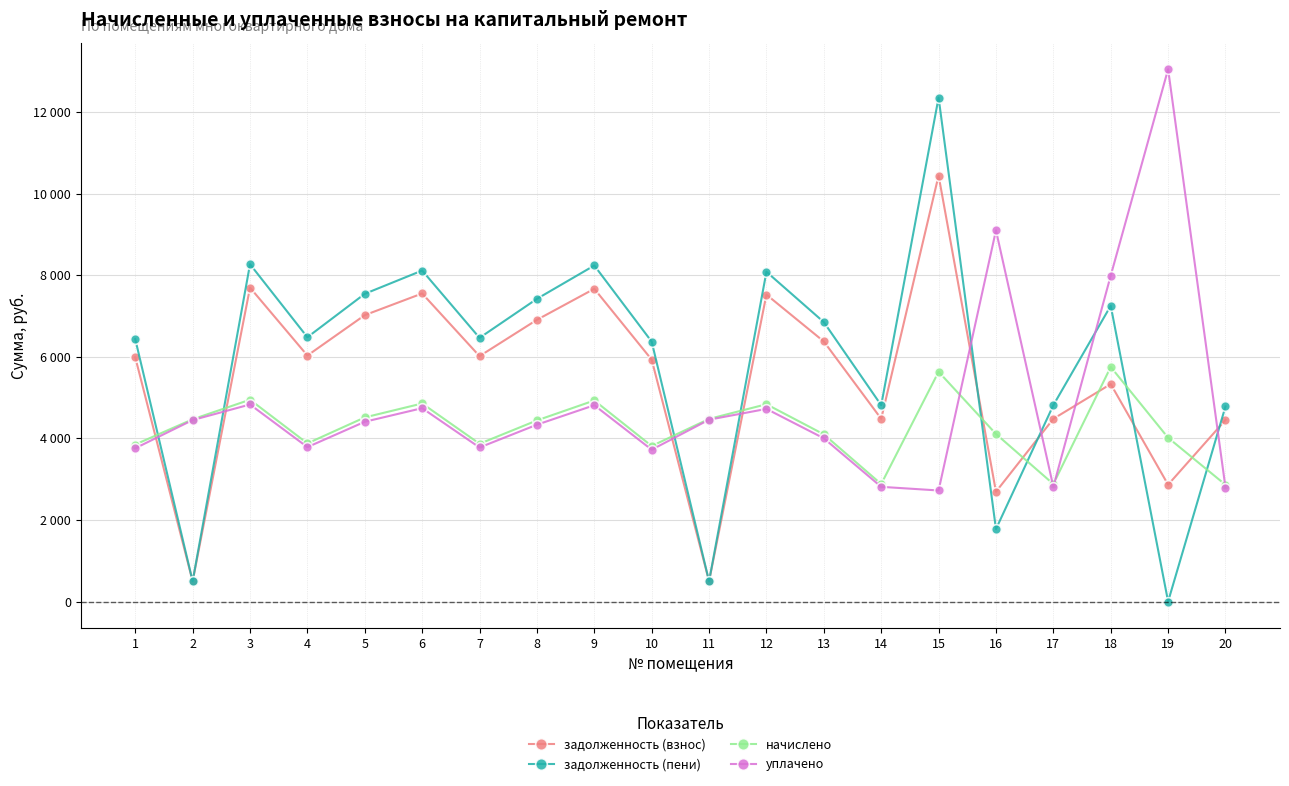

Does the chart have visible grid lines?

Yes